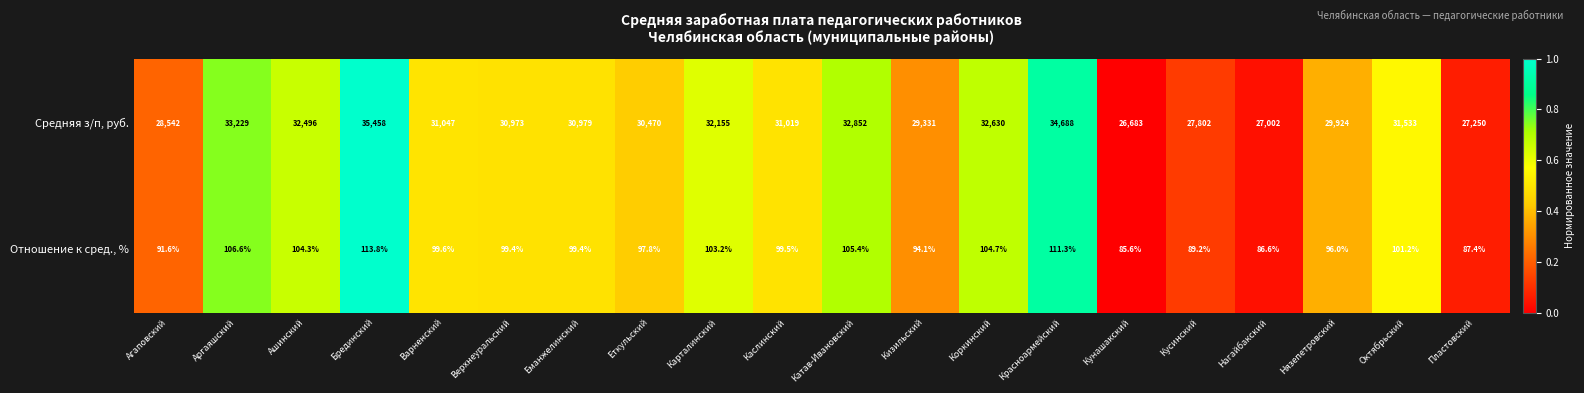

Rank the series by their maximum value, from lowest to highest.

Отношение к сред., %, Средняя з/п, руб.